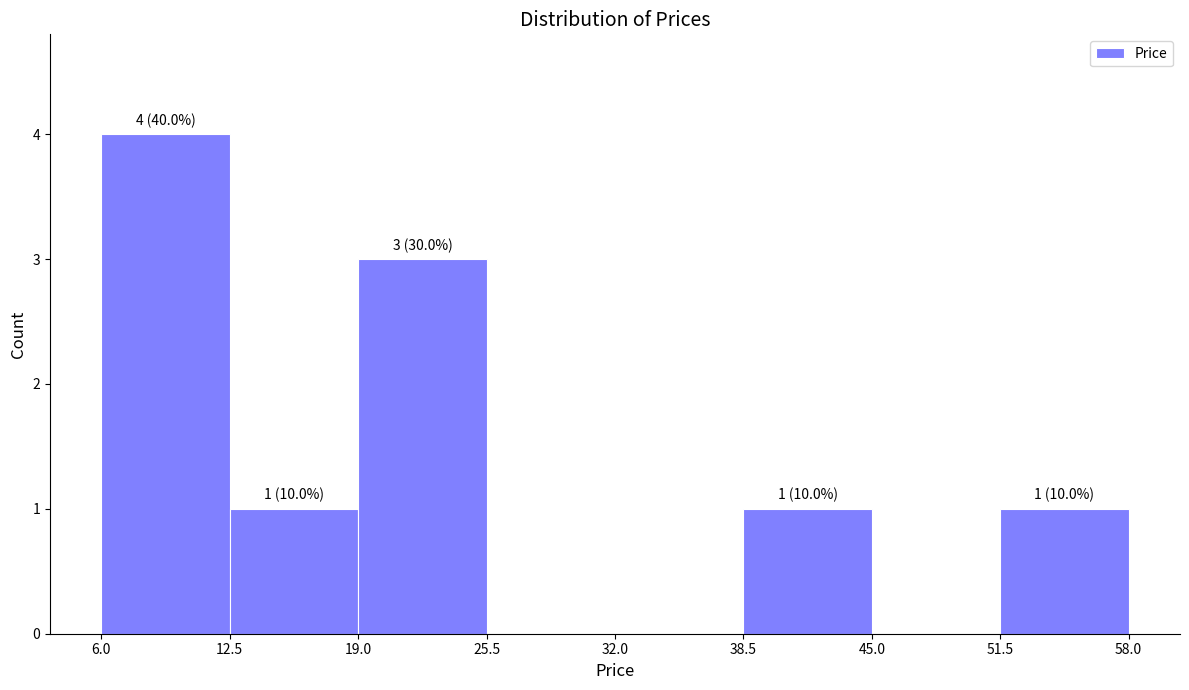

Over which range of the x-axis is the bar tallest?

6.0 to 12.5